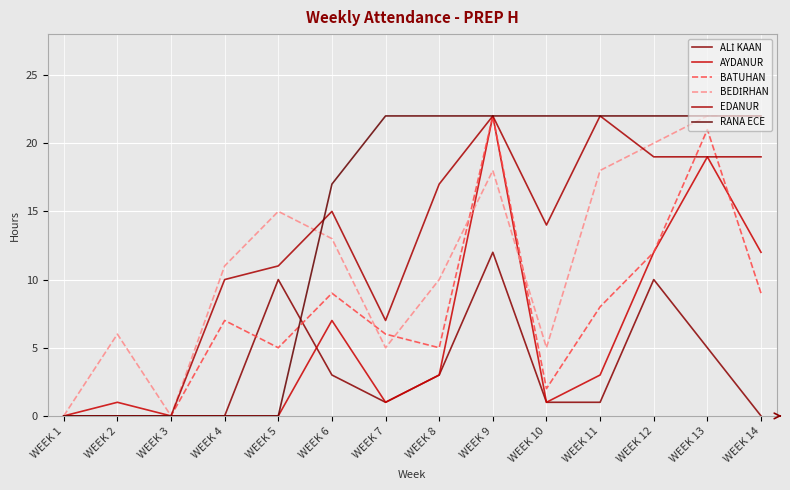

Is this an area chart (filled region under the line)?

No